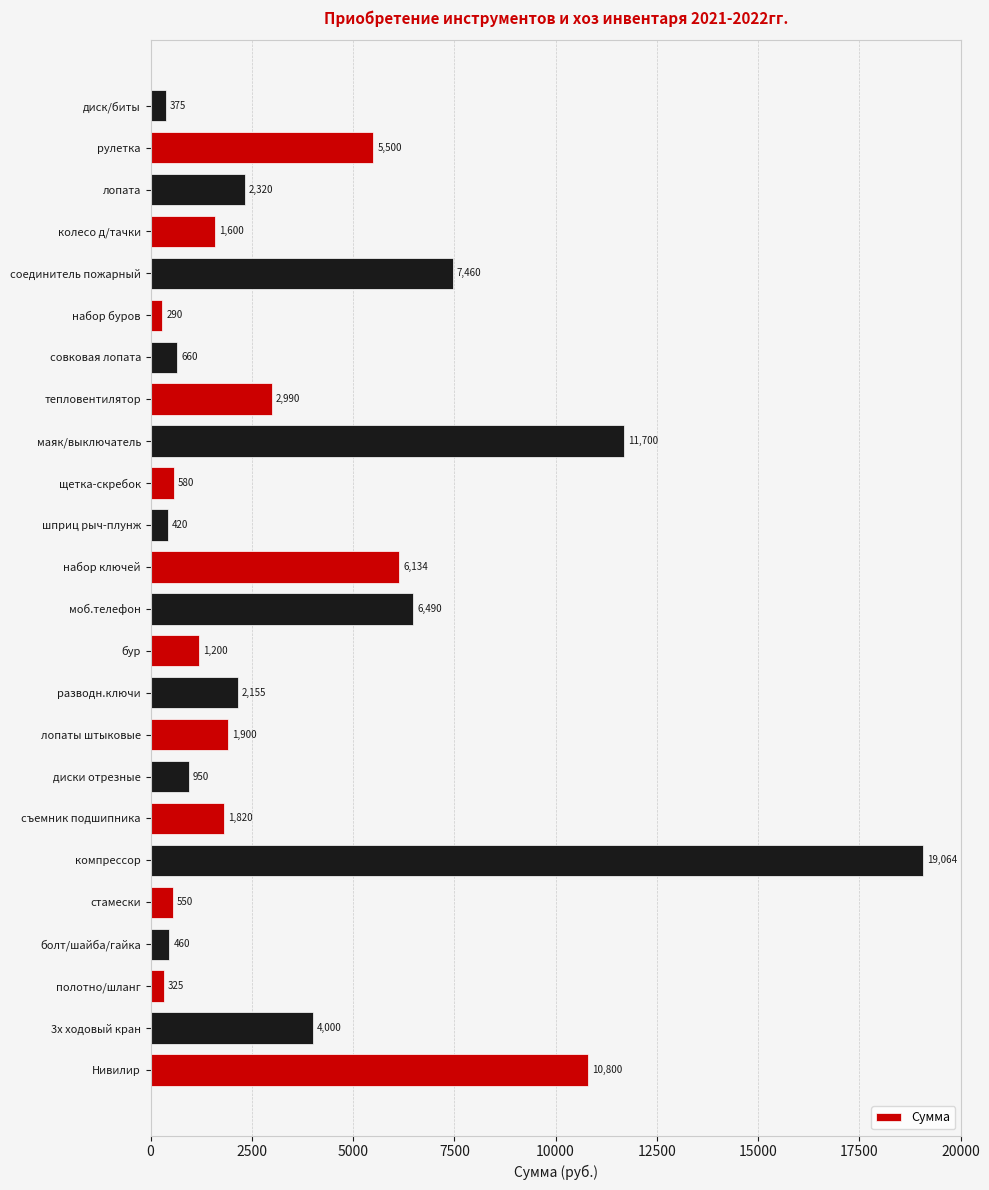

What is the change in value from бур to набор буров?

-910